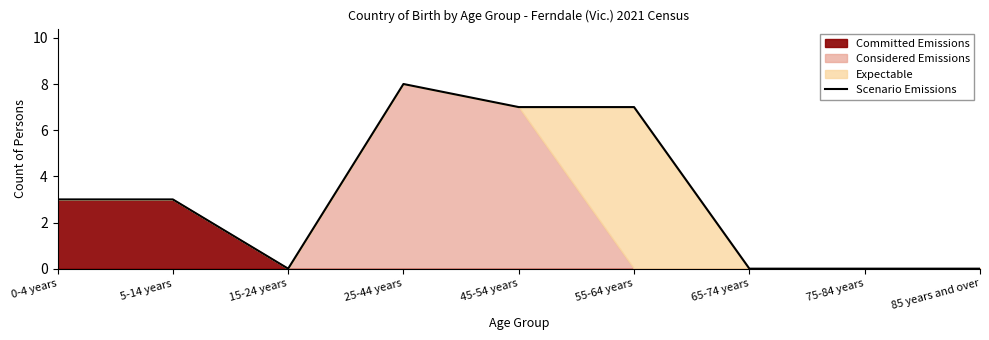

Reading right to left, transcribe all the data shown in this chart.

85 years and over=0	75-84 years=0	65-74 years=0	55-64 years=7	45-54 years=7	25-44 years=8	15-24 years=0	5-14 years=3	0-4 years=3